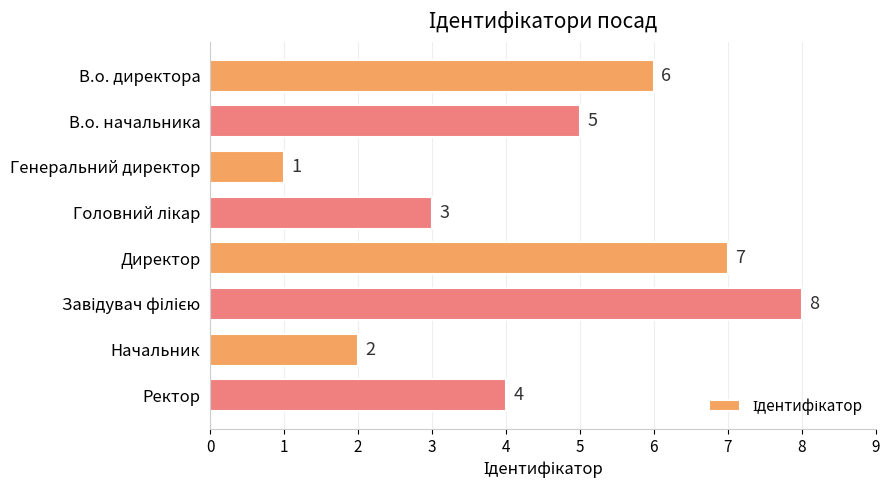

How many data points are less than 5?

4